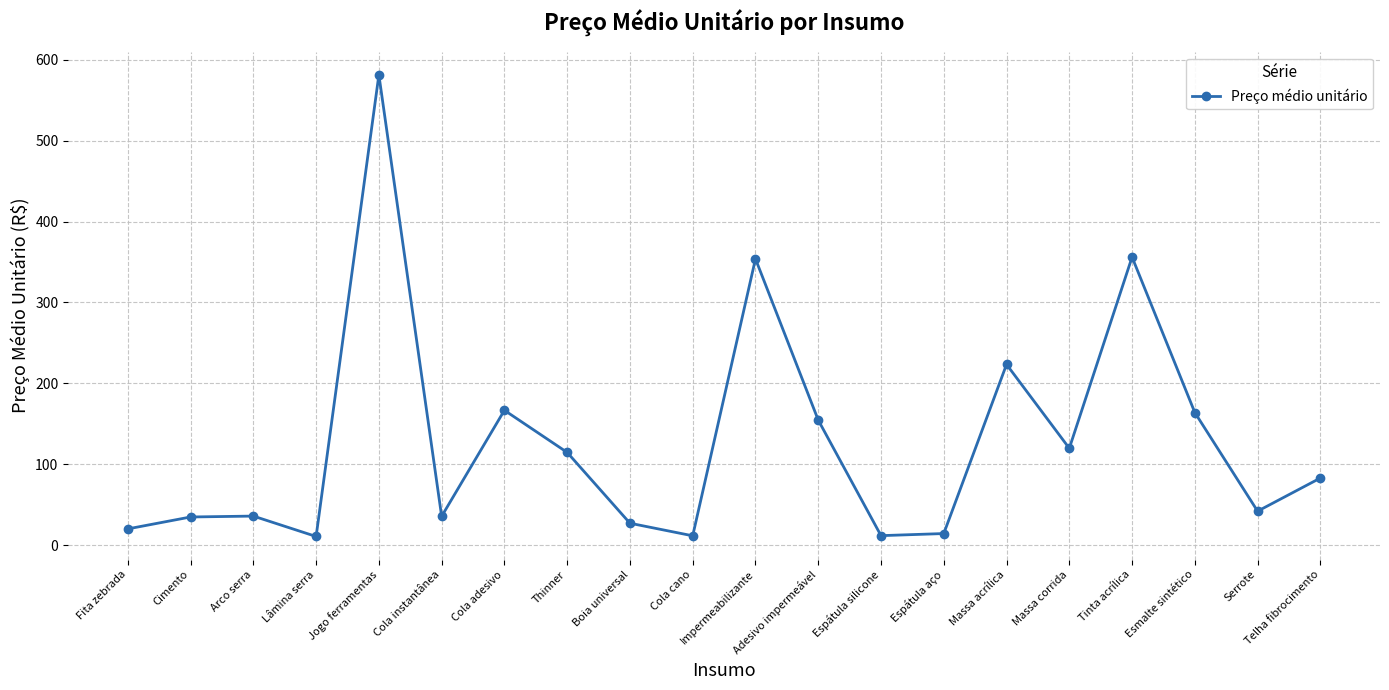

The value at Arco serra is 35.8. True or false?

True